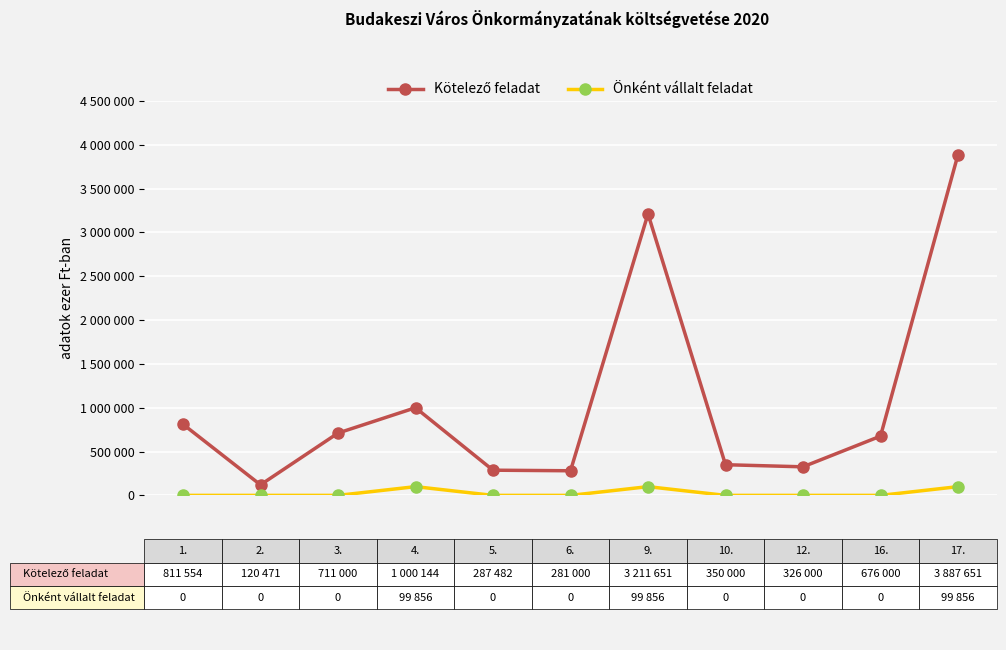

Is this an area chart (filled region under the line)?

No